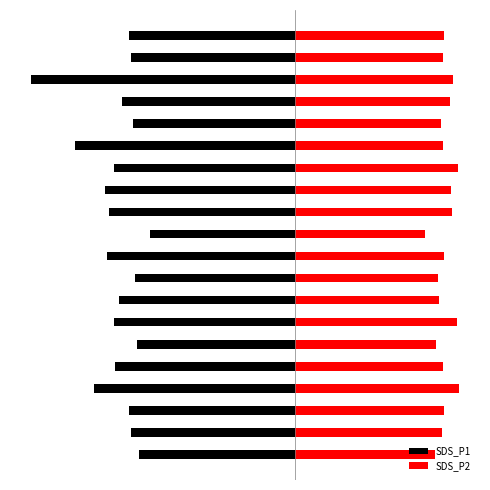

What is the maximum value shown in the chart?

11.7